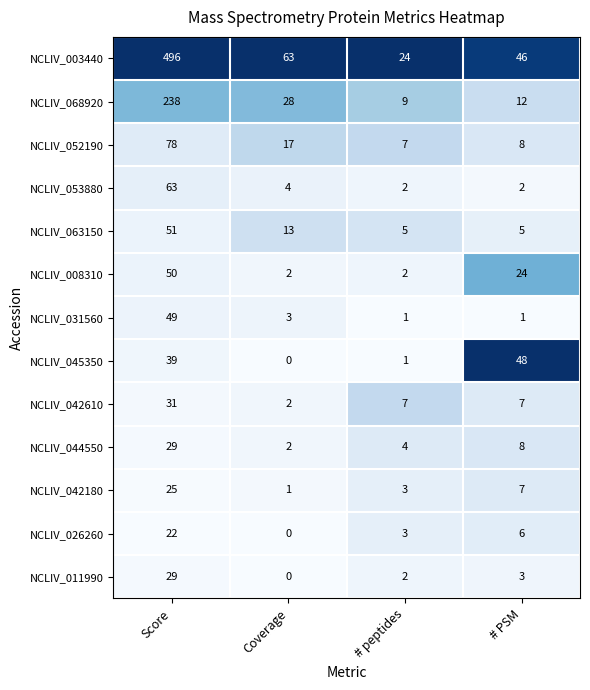

What is the difference between the highest and lowest values at Coverage?

63